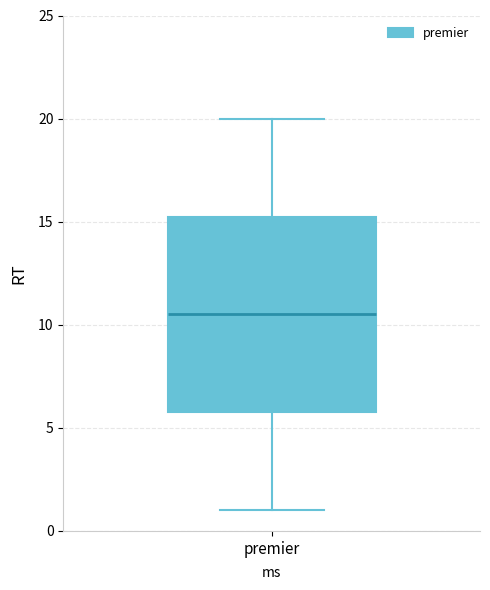

Where is the lower edge of the box for premier on the y-axis? The values are not printed on the chart, so give them approximately, as read against the axis.

6.0